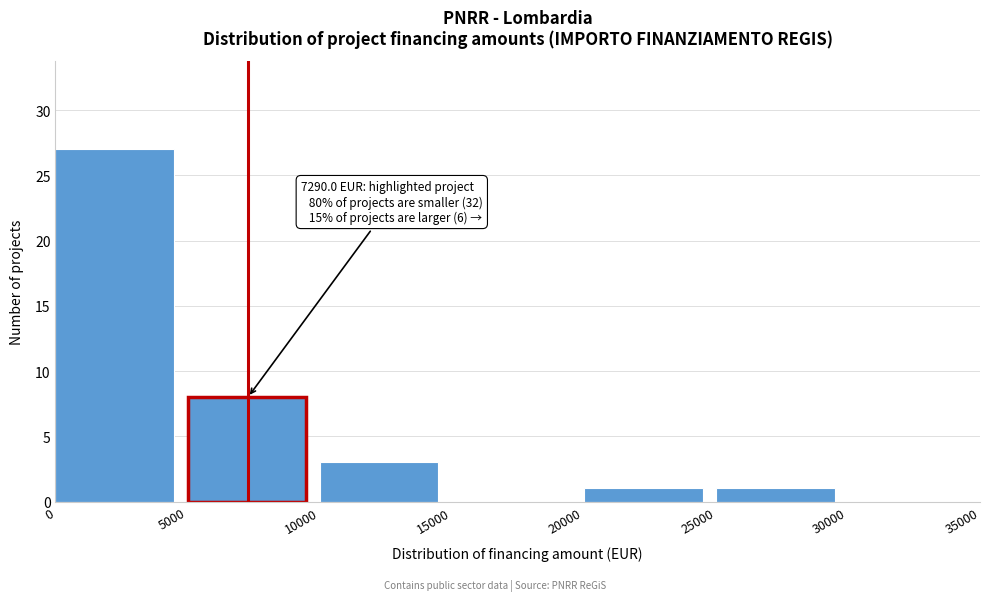

Which range on the x-axis has the tallest bar?

0 to 5000